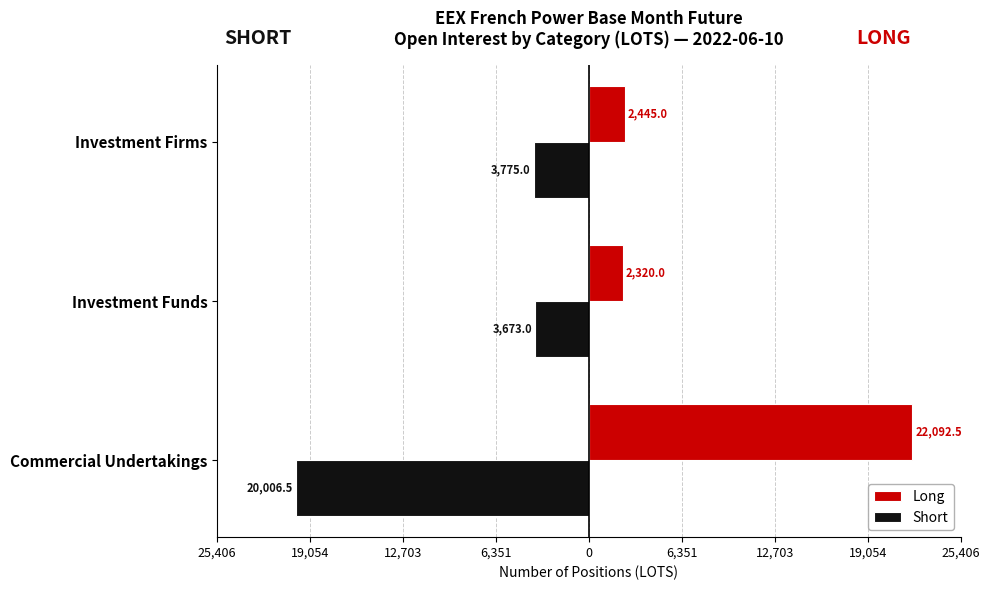

What are all the series names shown in the legend?

Long, Short